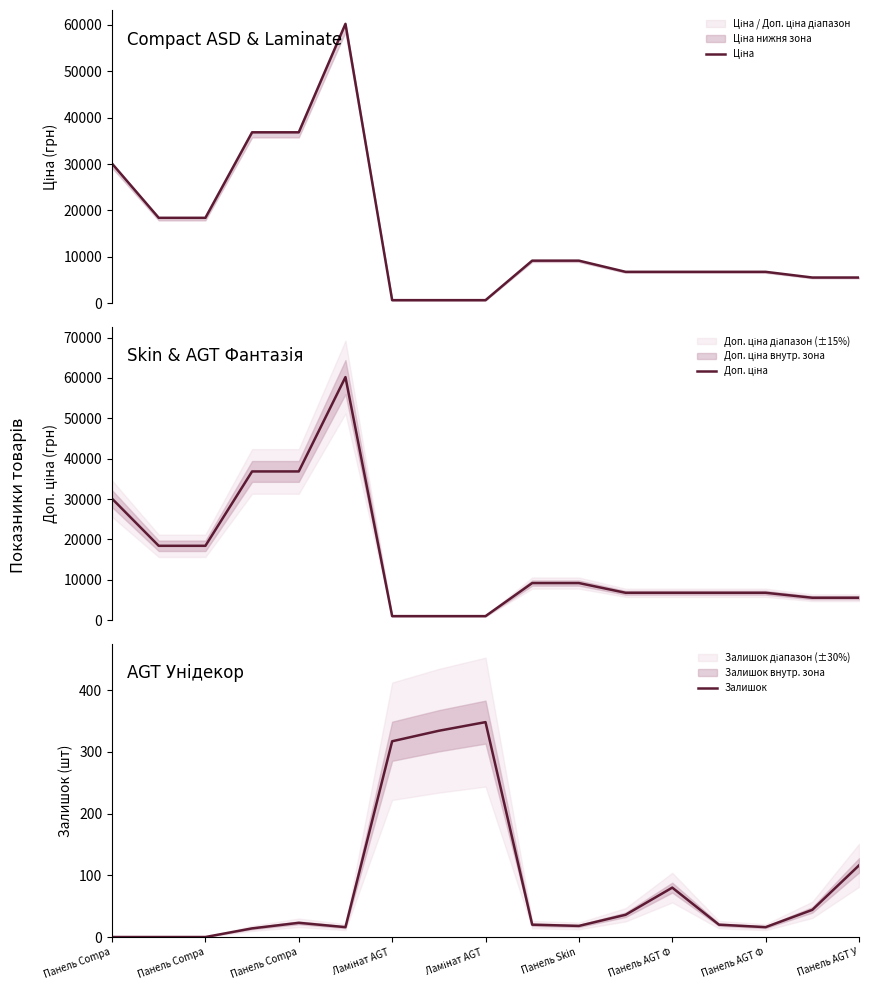

Rank the series by their maximum value, from lowest to highest.

Залишок, Ціна, Доп. ціна